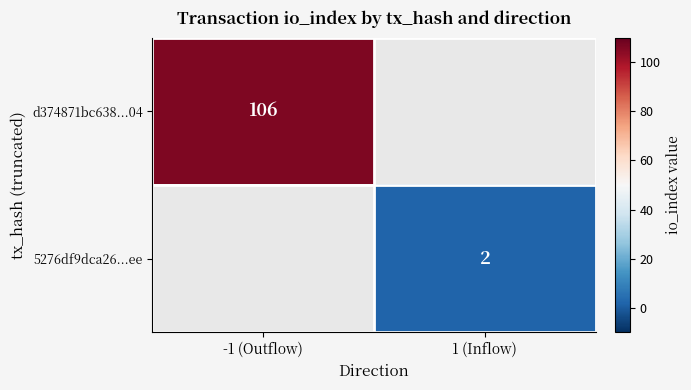

What is the maximum value shown in the chart?

106.0